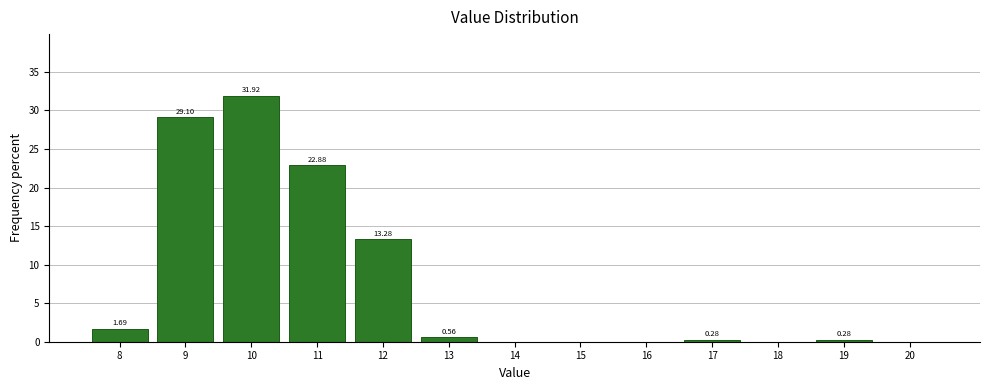

What is the change in value from 17 to 18?

-0.3